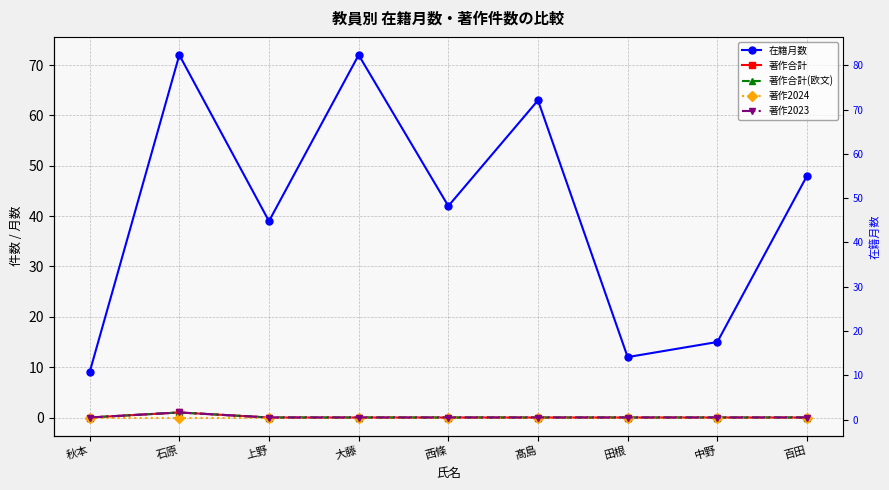

How many categories are shown in the chart?

9